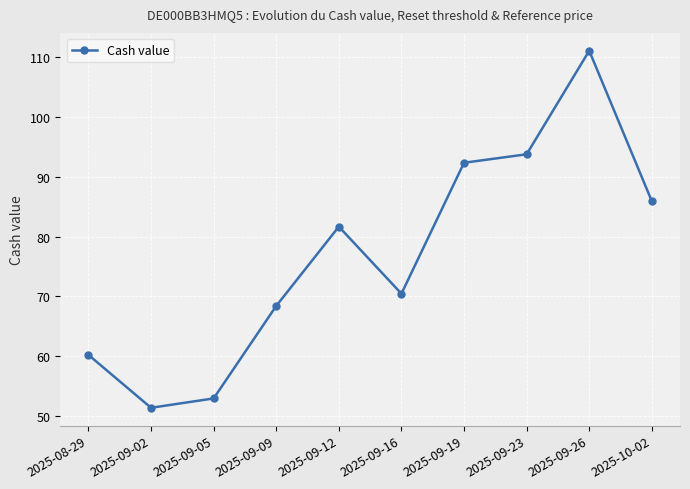

How many categories are shown in the chart?

10